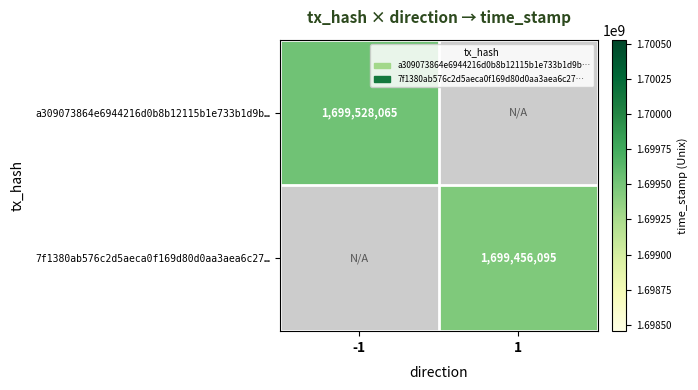

The a309073864e6944216d0b8b12115b1e733b1d9b… series shows 1699528065 at -1. True or false?

True